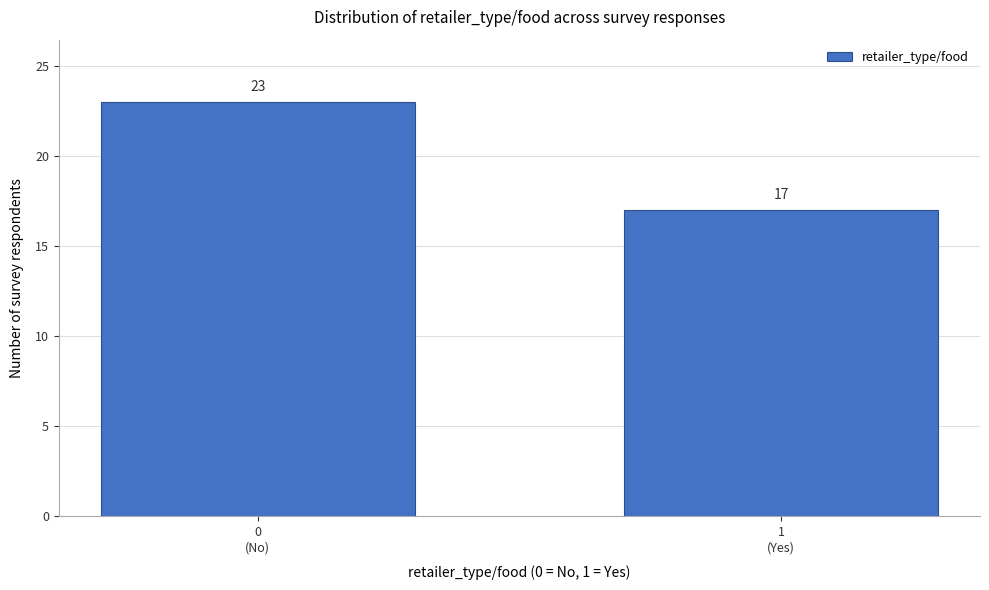

Reading left to right, list all the values displayed in this chart.

23	17